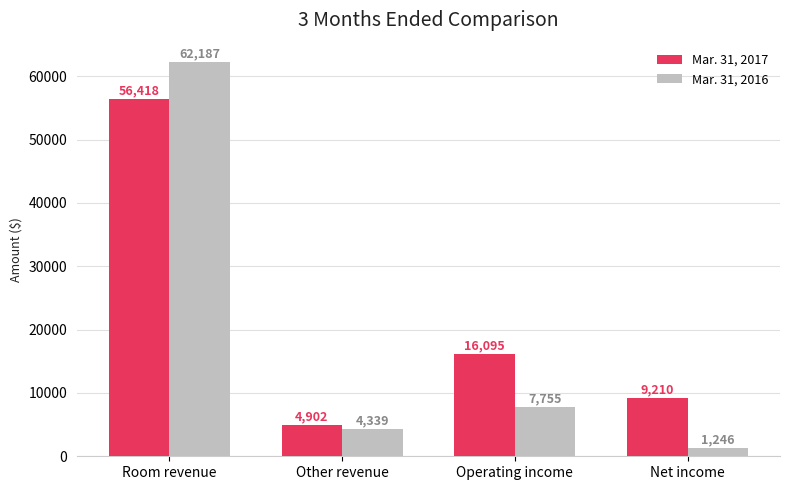

How many bars are there in total?

8